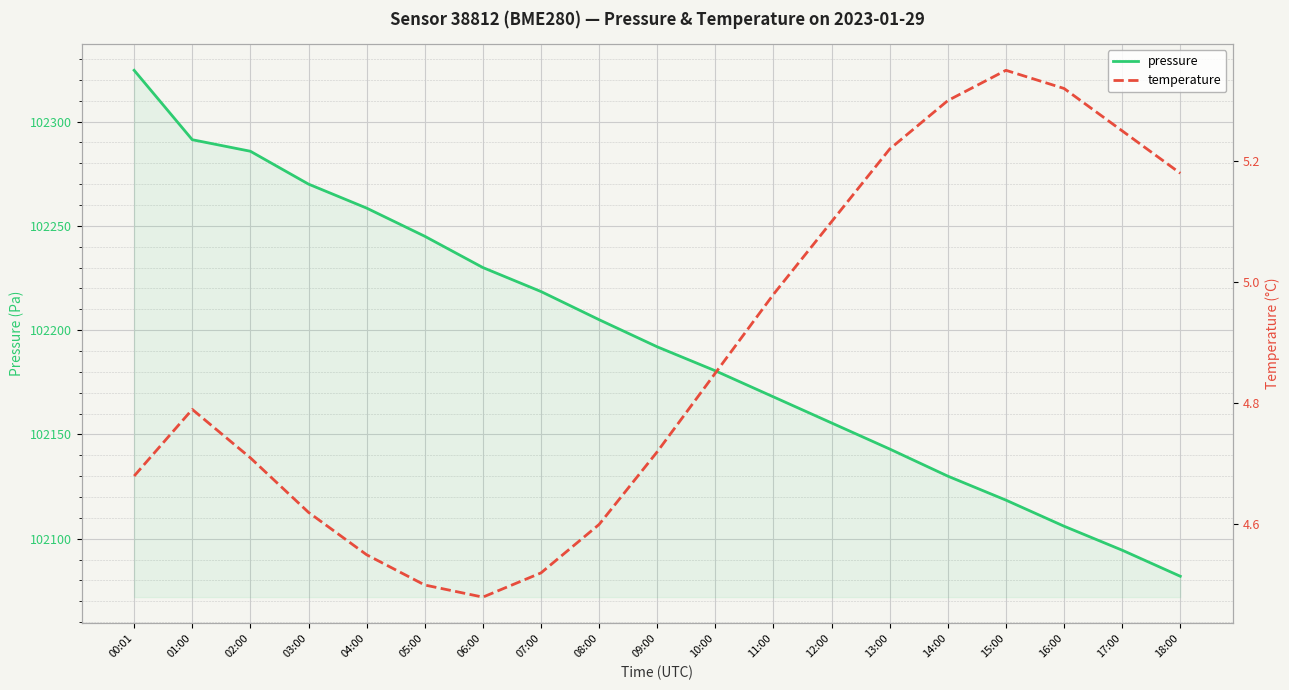

List the labels in order of pressure value, smallest first.

18:00, 17:00, 16:00, 15:00, 14:00, 13:00, 12:00, 11:00, 10:00, 09:00, 08:00, 07:00, 06:00, 05:00, 04:00, 03:00, 02:00, 01:00, 00:01